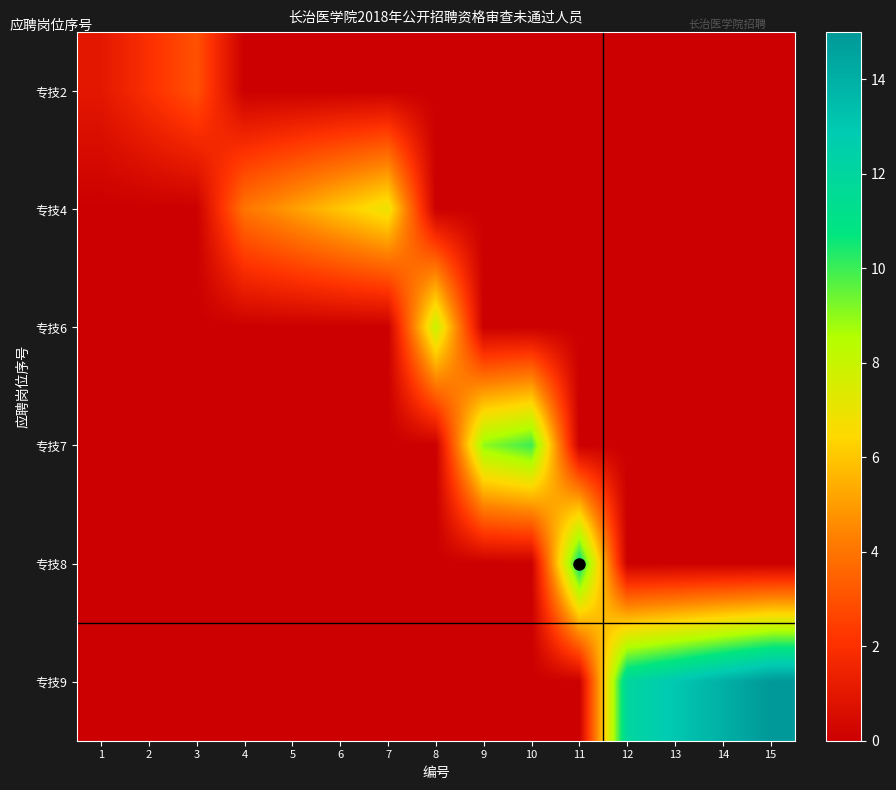

What is the difference between the highest and lowest values at 9?

9